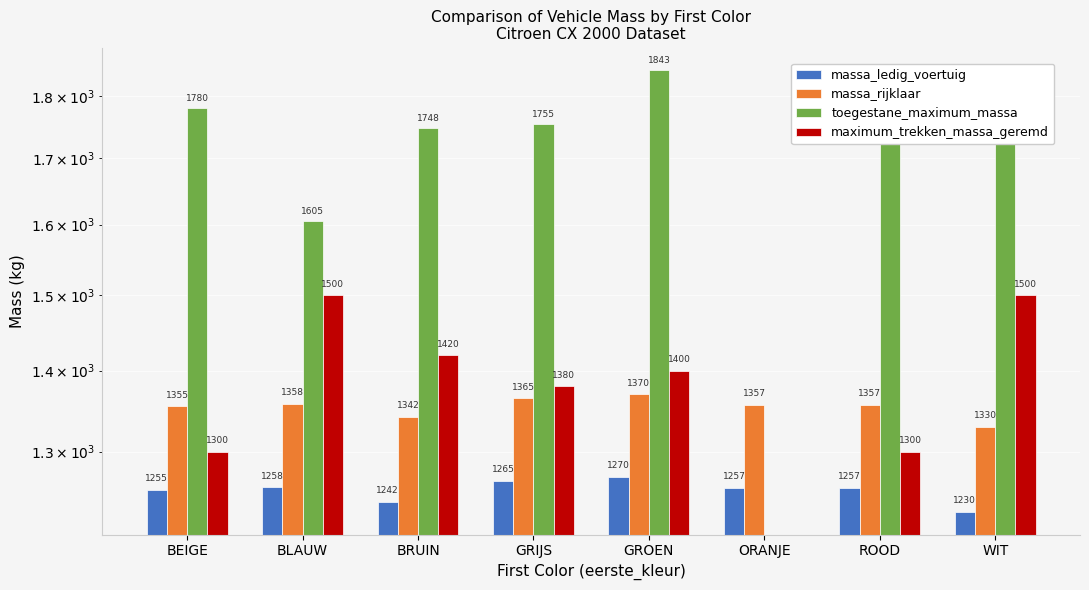

What is the sum of the maximum_trekken_massa_geremd values at ROOD and ORANJE?

1300.0